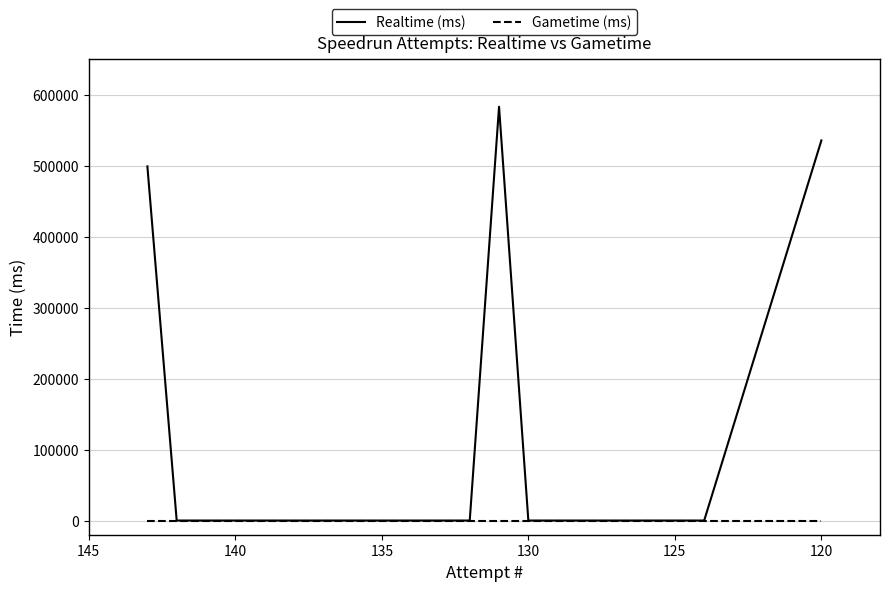

Rank the series by their average value, from lowest to highest.

Gametime (ms), Realtime (ms)